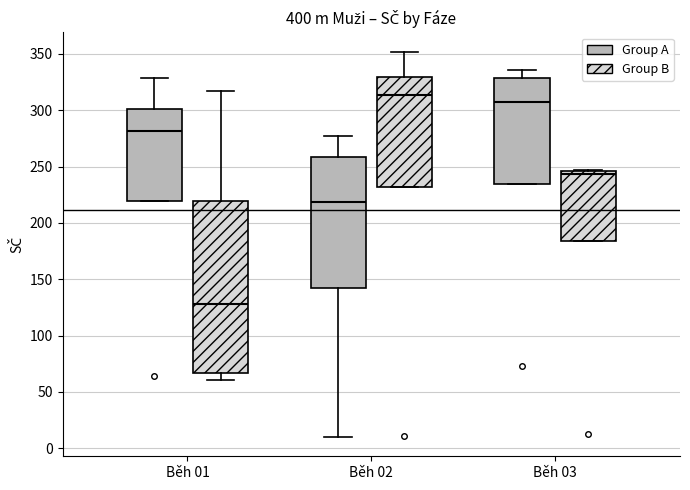

Reading left to right, transcribe this box plot: for each box, give where its median line is, the range the box spans, and where its two whiskers end, as read against the y-axis. The values are not printed on the chart, so give them approximately, as read against the axis.

Běh 01 (Group A): median 280, box 220 to 300, whiskers 220 to 330
Běh 01 (Group B): median 130, box 65 to 220, whiskers 60 to 315
Běh 02 (Group A): median 220, box 140 to 260, whiskers 10 to 275
Běh 02 (Group B): median 315, box 230 to 330, whiskers 230 to 350
Běh 03 (Group A): median 310, box 235 to 330, whiskers 235 to 335
Běh 03 (Group B): median 245 (just below the box's upper edge), box 185 to 245, whiskers 185 to 245